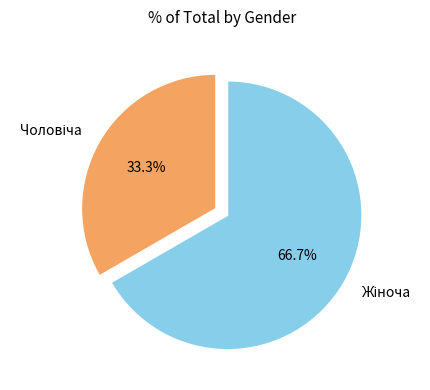

To the nearest percent, what is the difference between the largest and smallest slice percentages?

33%